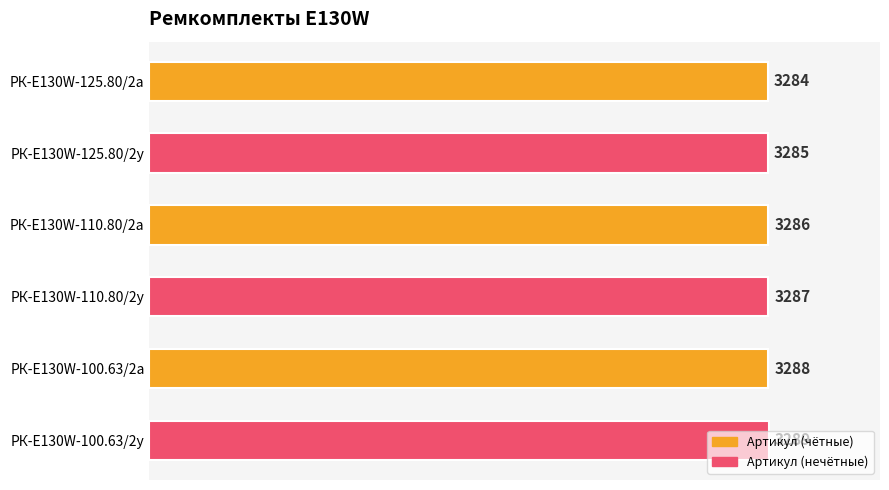

What is the sum of all values?

19719